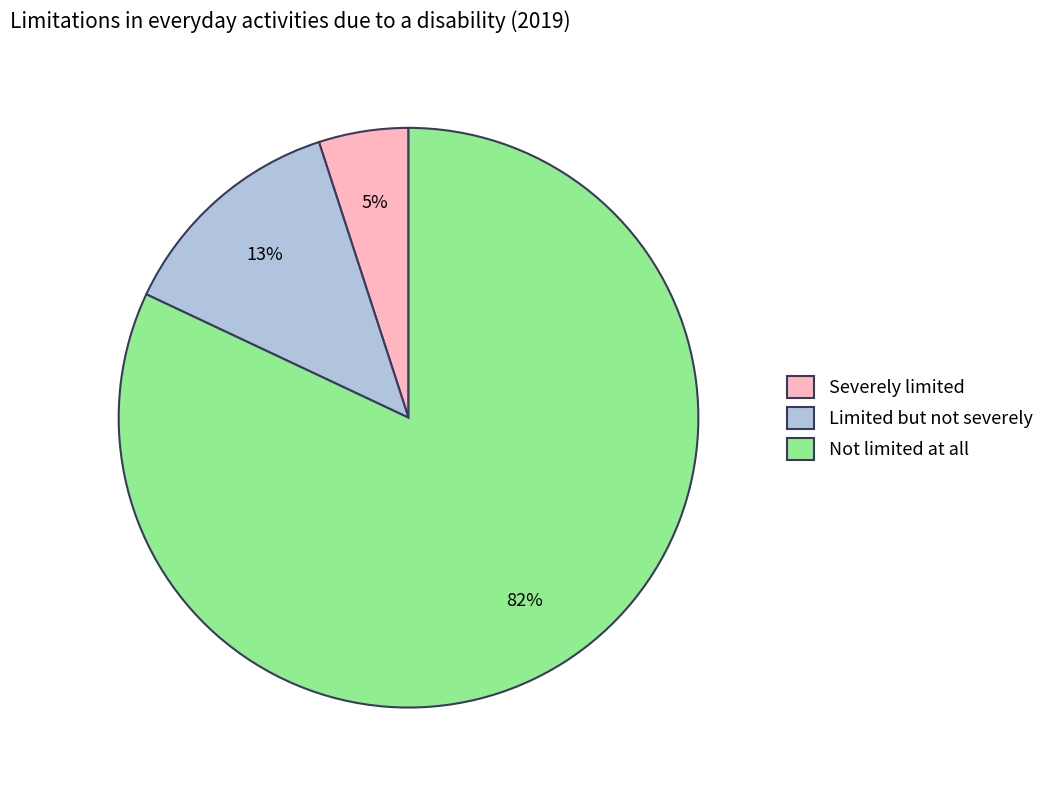

To the nearest percent, what portion does Severely limited represent?

5%